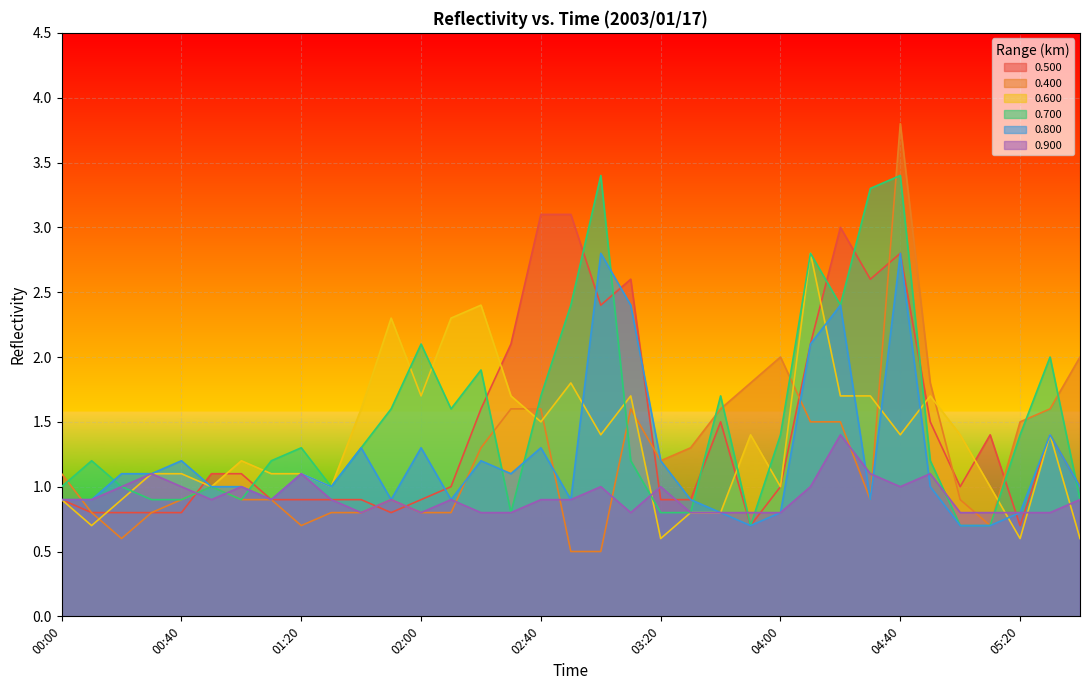

What is the value of the 0.400 point at the 15th from the left?

1.3